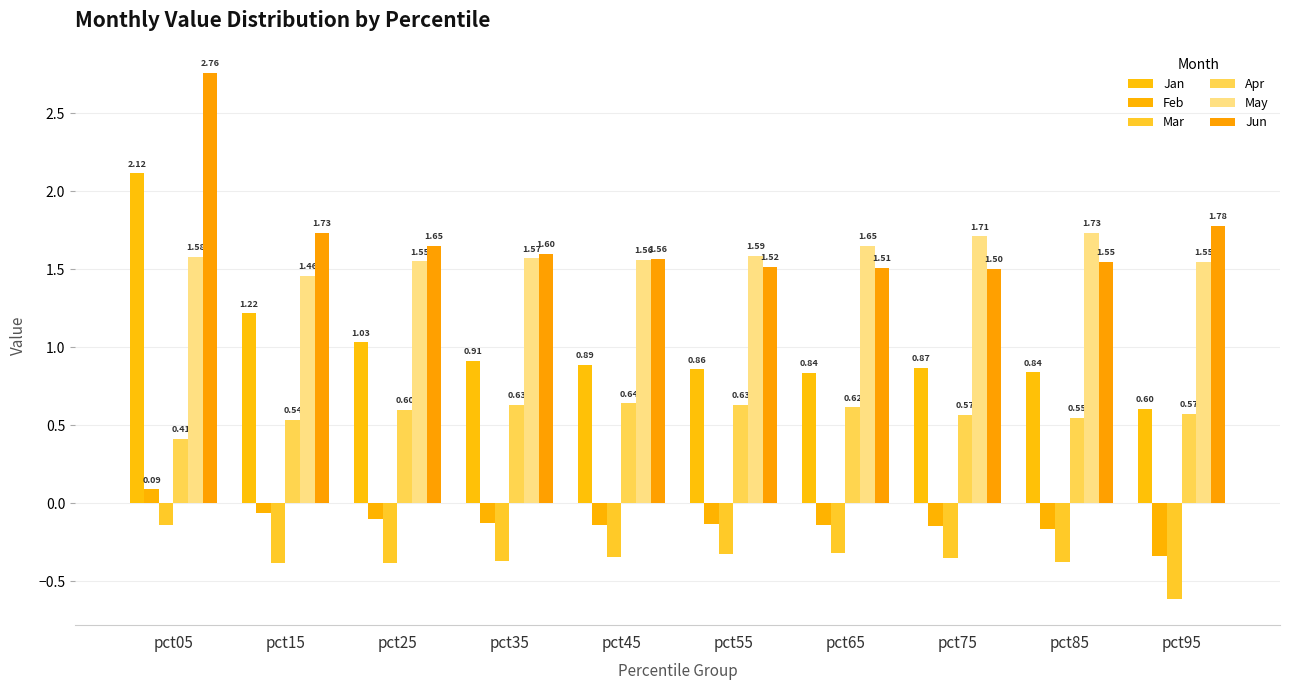

How many bars are there in total?

60